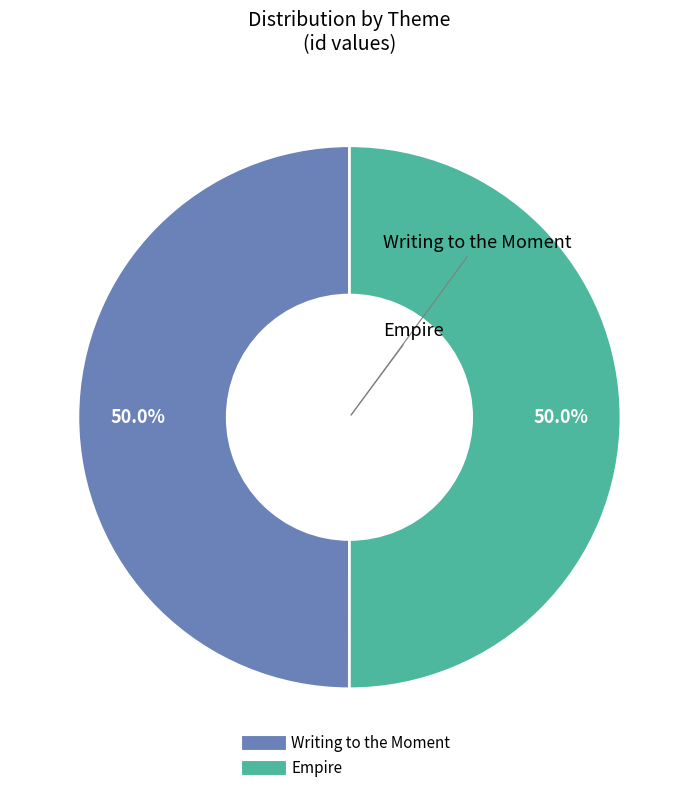

Is the sum of Empire and Writing to the Moment greater than half?

Yes